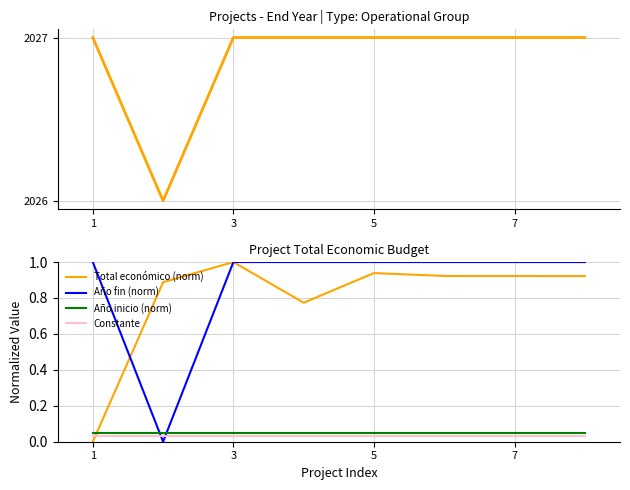

How many times do Constante and Total económico (norm) cross each other?

1